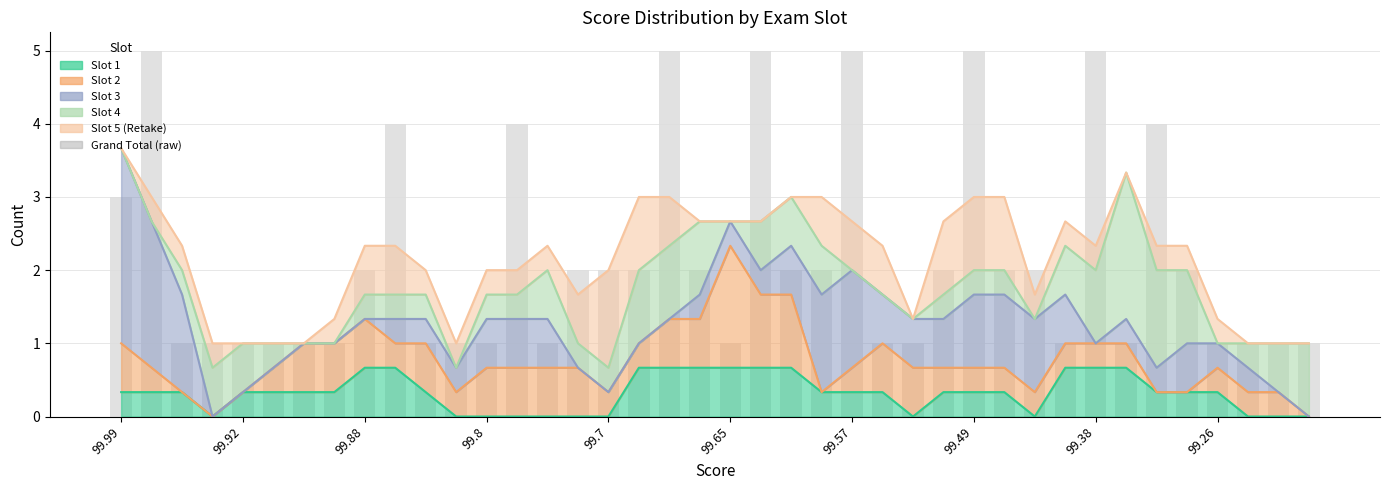

Reading left to right, what are all the values shown in this chart?

3	5	1	1	1	1	1	1	2	4	1	1	1	4	1	2	2	2	5	2	1	5	2	2	5	1	1	2	5	2	2	1	5	1	4	2	1	1	1	1